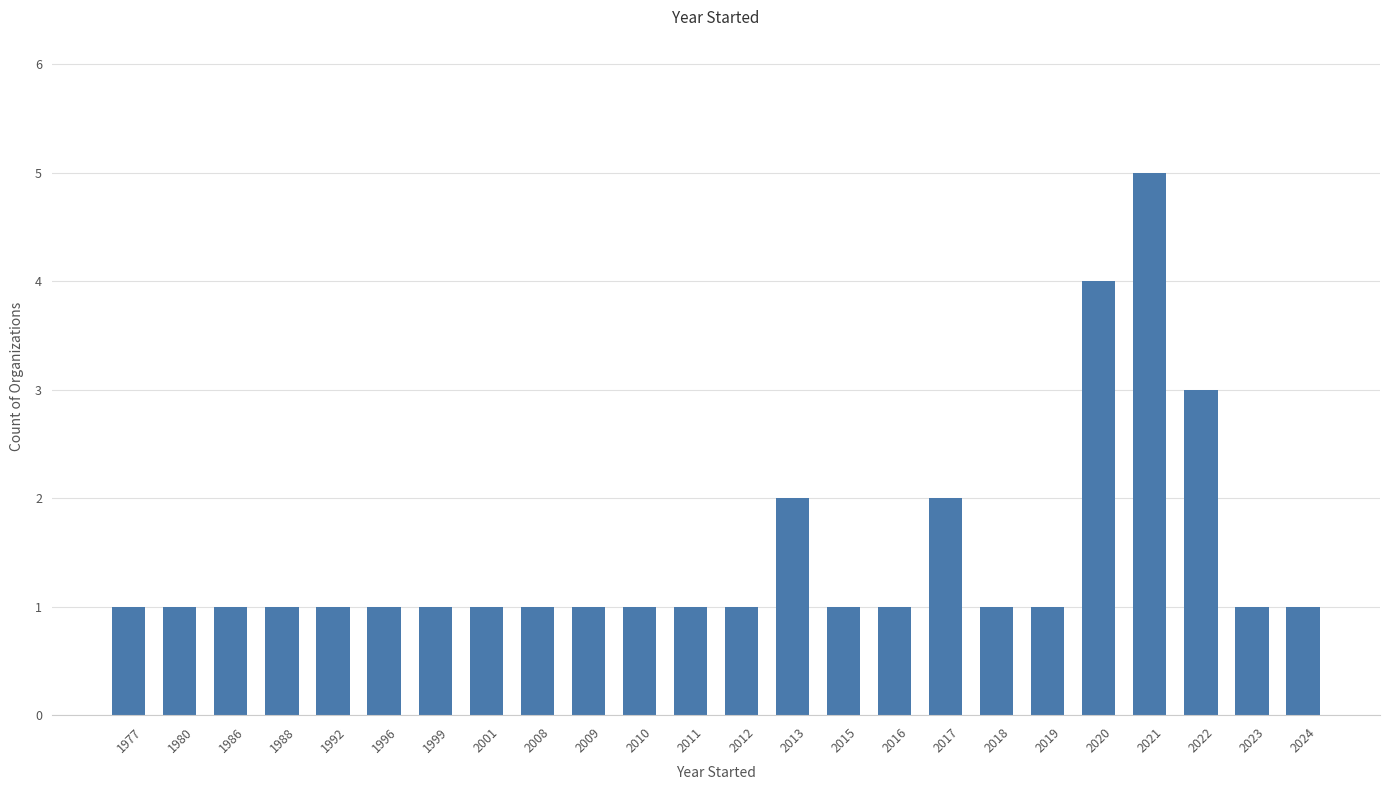

Reading left to right, transcribe all the data shown in this chart.

1977=1	1980=1	1986=1	1988=1	1992=1	1996=1	1999=1	2001=1	2008=1	2009=1	2010=1	2011=1	2012=1	2013=2	2015=1	2016=1	2017=2	2018=1	2019=1	2020=4	2021=5	2022=3	2023=1	2024=1